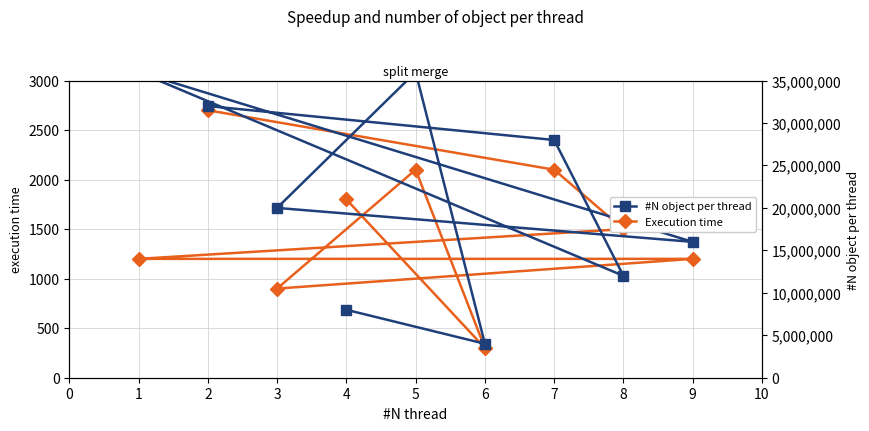

Rank the categories by Execution time value from lowest to highest.

6, 3, 1, 9, 8, 4, 7, 5, 2